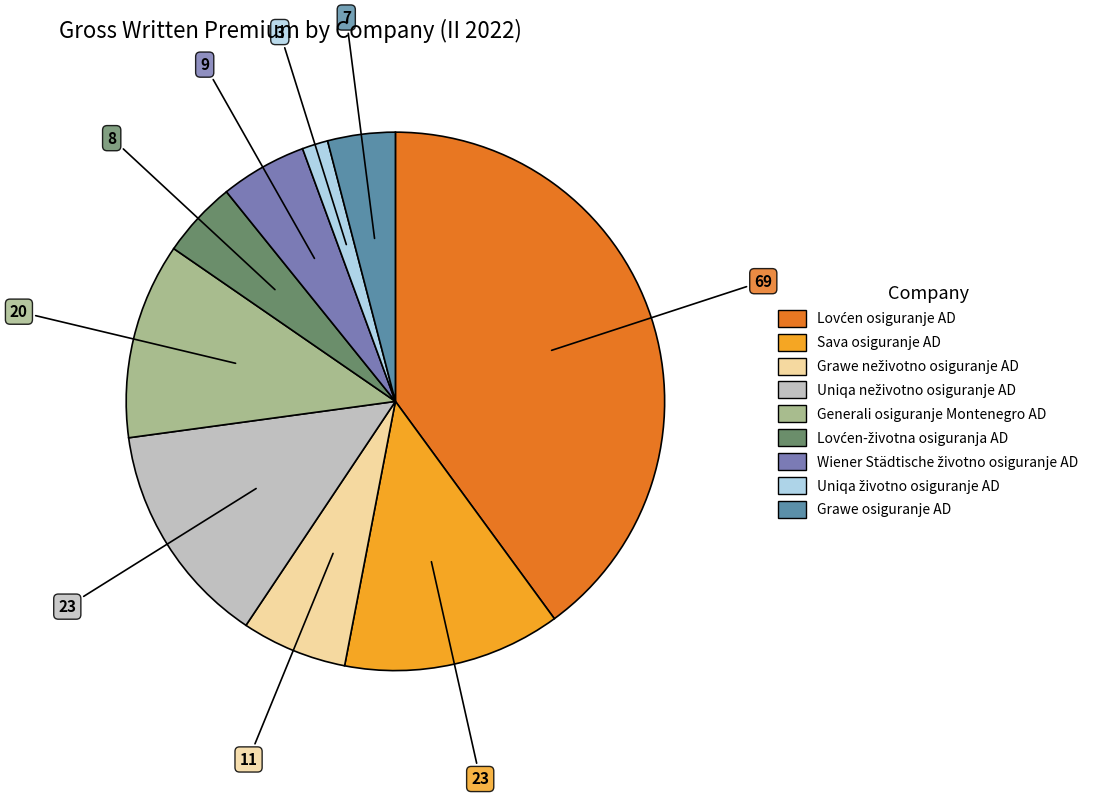

How many slices are in this pie chart?

9